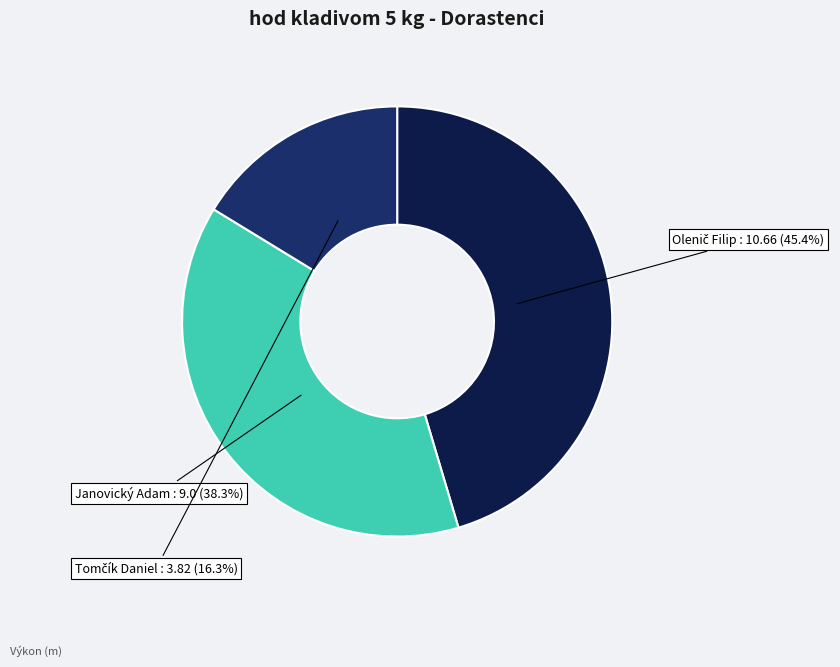

Rank the categories by value from lowest to highest.

Tomčík Daniel, Janovický Adam, Olenič Filip